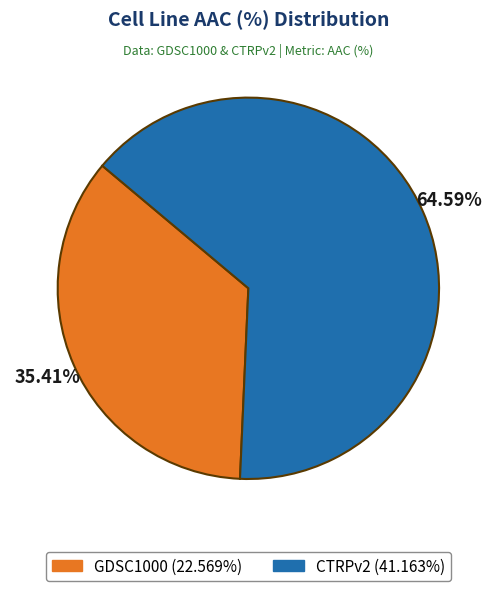

How many segments does this pie chart have?

2